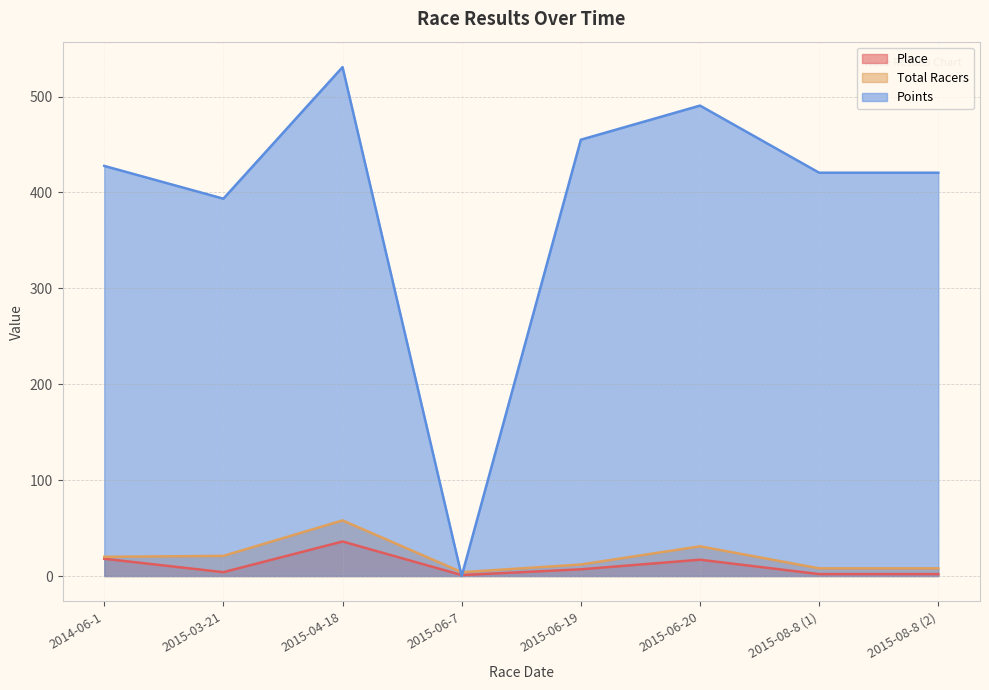

In Points, how many points are higher than both neighbors (excluding endpoints)?

2